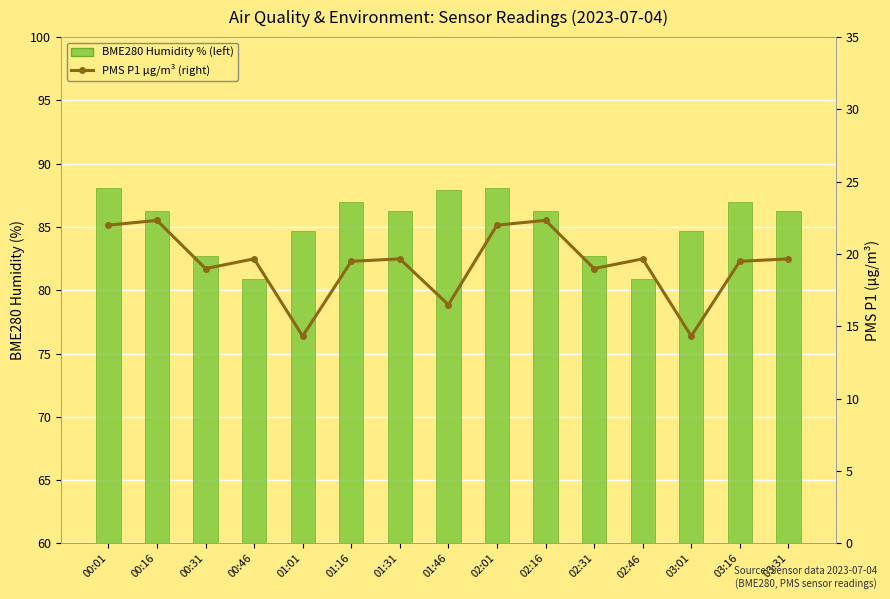

At which label does PMS P1 µg/m³ (right) first exceed 19?

00:01